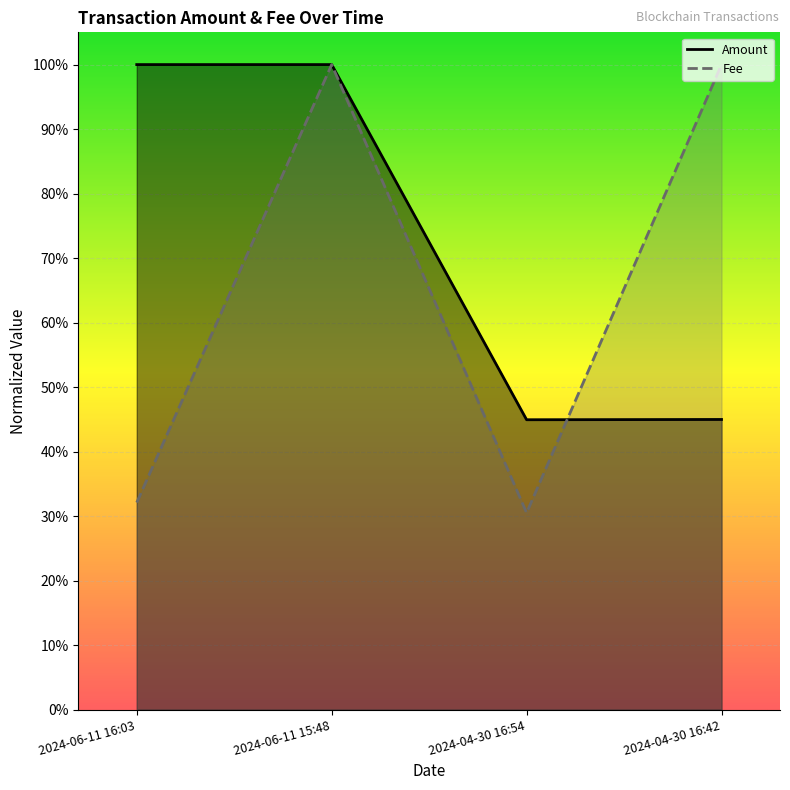

What is the sum of all Amount values?

2.9